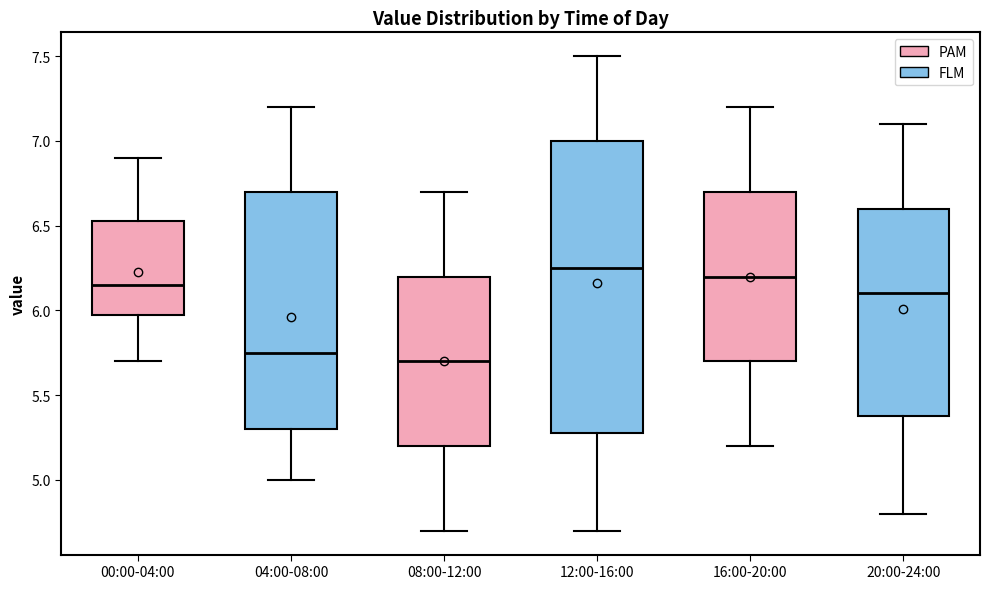

Reading left to right, read every box against the y-axis: the position of its median line, the range the box covers, and the ends of its whiskers. The values are not printed on the chart, so give them approximately, as read against the axis.

00:00-04:00: median 6.15, box 6.00 to 6.55, whiskers 5.70 to 6.90
04:00-08:00: median 5.75, box 5.30 to 6.70, whiskers 5.00 to 7.20
08:00-12:00: median 5.70, box 5.20 to 6.20, whiskers 4.70 to 6.70
12:00-16:00: median 6.25, box 5.30 to 7.00, whiskers 4.70 to 7.50
16:00-20:00: median 6.20, box 5.70 to 6.70, whiskers 5.20 to 7.20
20:00-24:00: median 6.10, box 5.40 to 6.60, whiskers 4.80 to 7.10